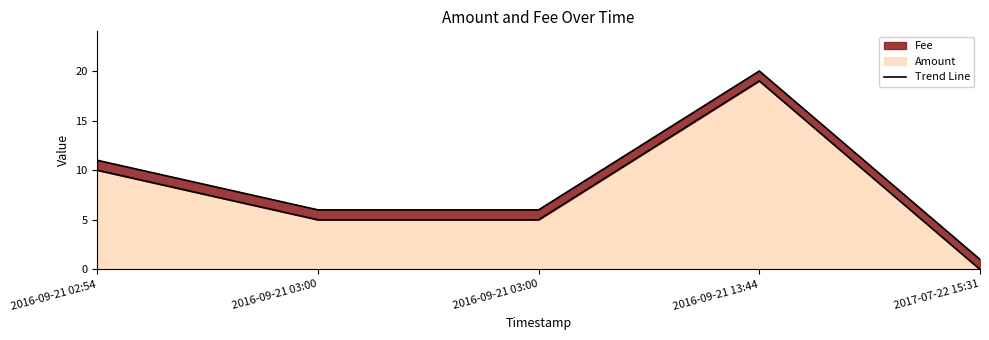

What is the label of the 4th point from the right?

2016-09-21 03:00